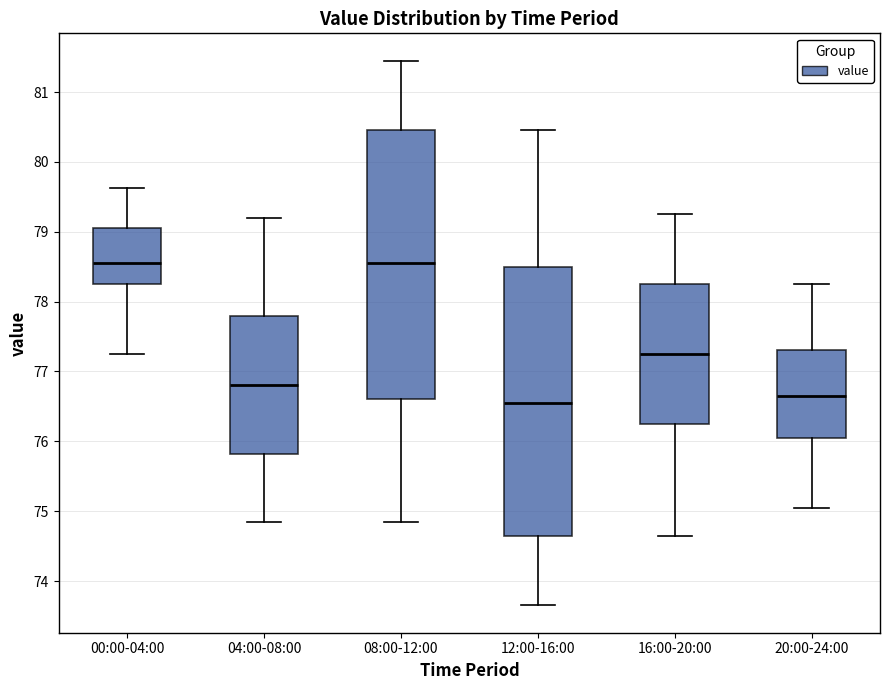

Reading left to right, read every box against the y-axis: the position of its median line, the range the box covers, and the ends of its whiskers. The values are not printed on the chart, so give them approximately, as read against the axis.

00:00-04:00: median 78.6, box 78.3 to 79.1, whiskers 77.3 to 79.6
04:00-08:00: median 76.8, box 75.8 to 77.8, whiskers 74.9 to 79.2
08:00-12:00: median 78.6, box 76.6 to 80.5, whiskers 74.9 to 81.5
12:00-16:00: median 76.6, box 74.7 to 78.5, whiskers 73.7 to 80.5
16:00-20:00: median 77.3, box 76.3 to 78.3, whiskers 74.7 to 79.3
20:00-24:00: median 76.7, box 76.1 to 77.3, whiskers 75.1 to 78.3